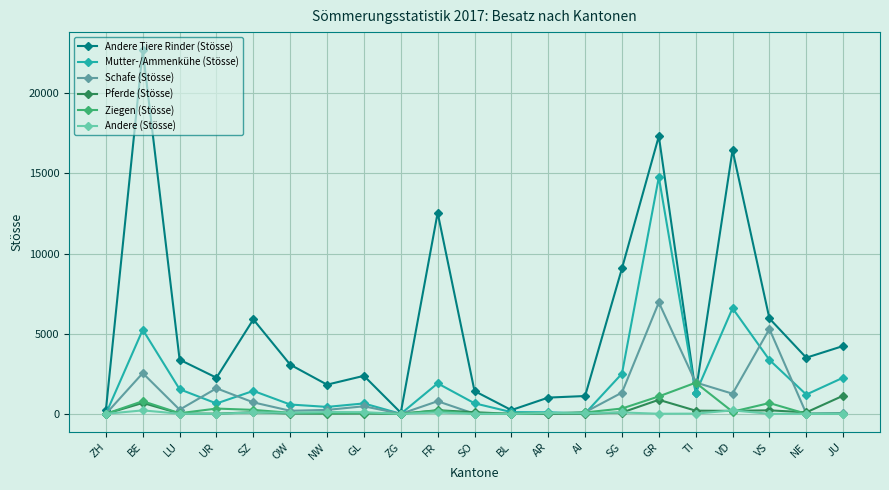

What is the label of the 19th point from the right?

LU